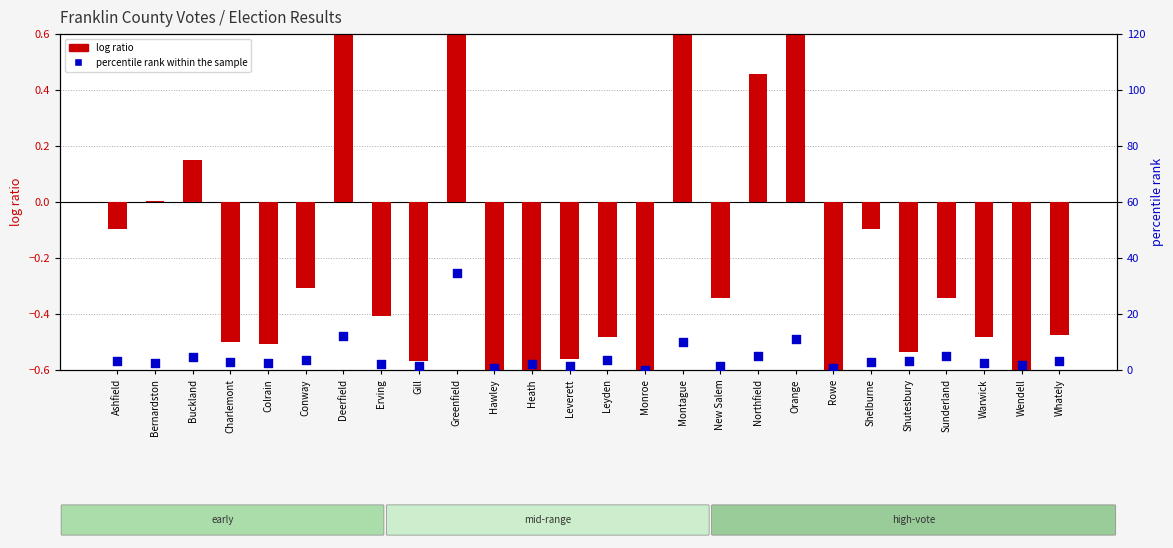

Which series contains the lowest Y value?

log ratio